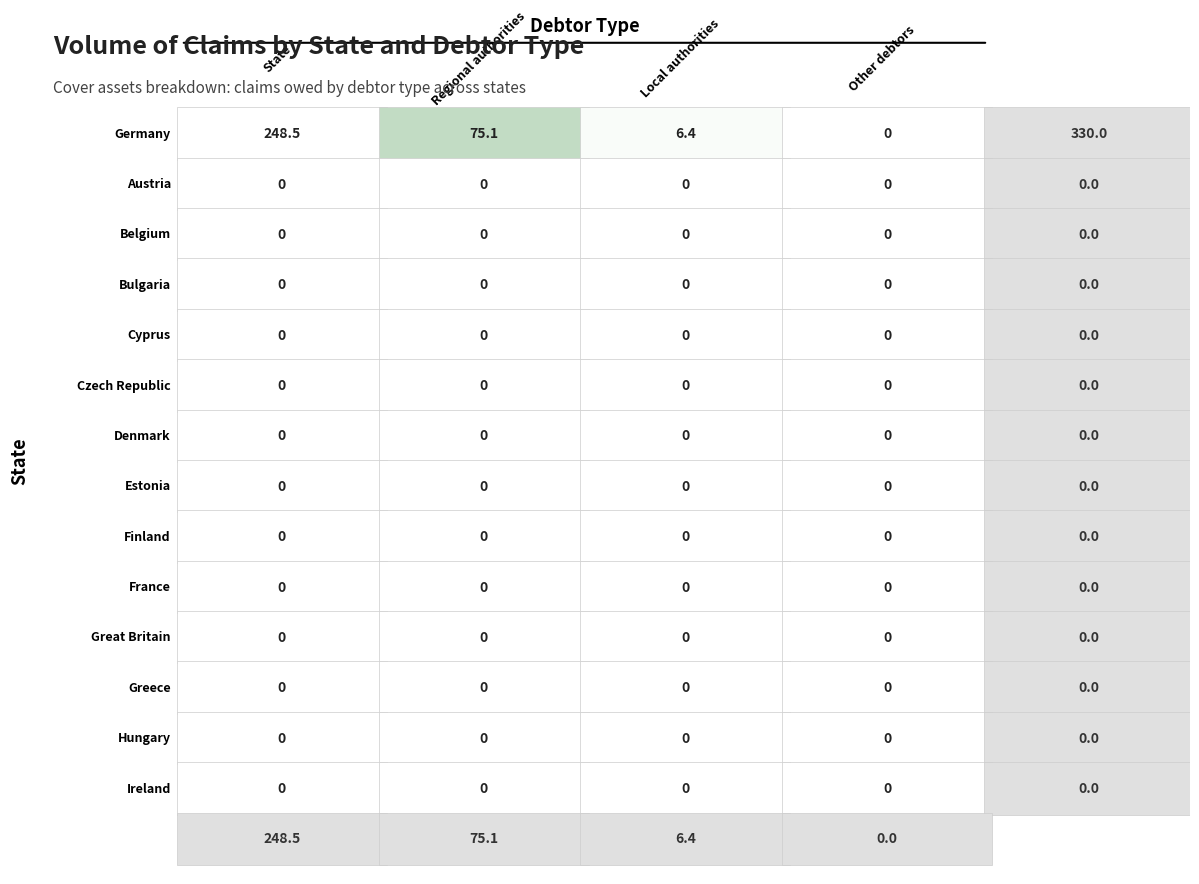

Is it true that France equals 0.0 at 2?

True